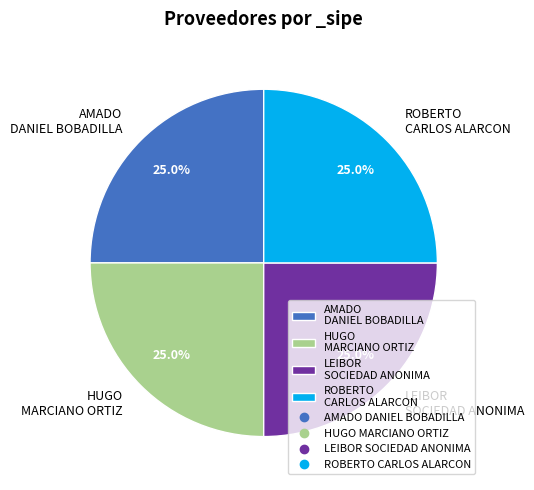

What percentage do AMADO DANIEL BOBADILLA and HUGO MARCIANO ORTIZ together represent?

50.0%